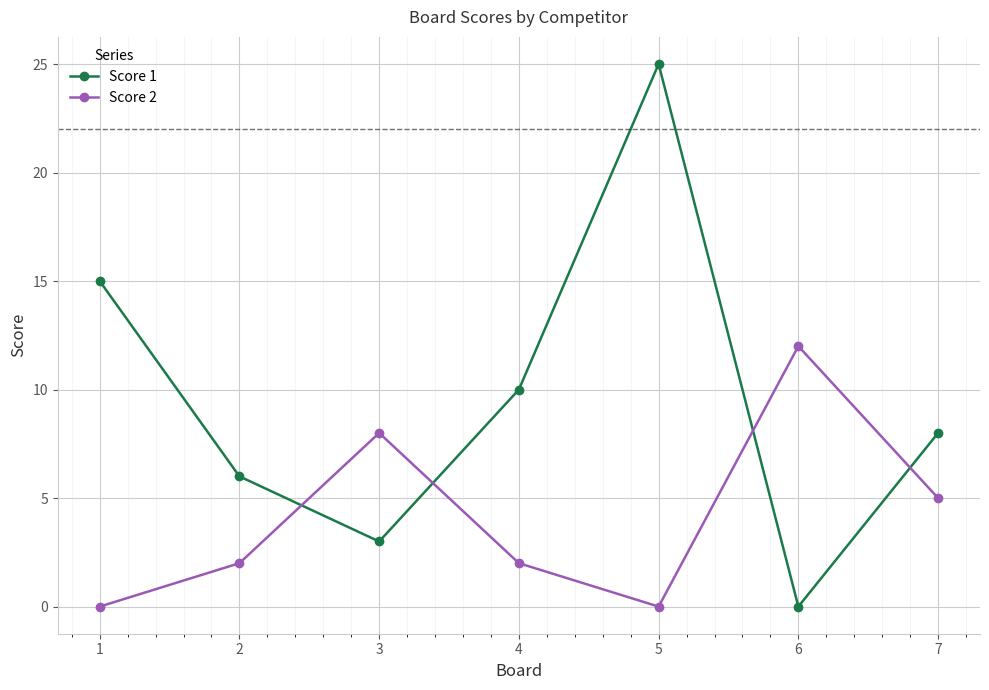

How many values in Score 1 are above zero?

6